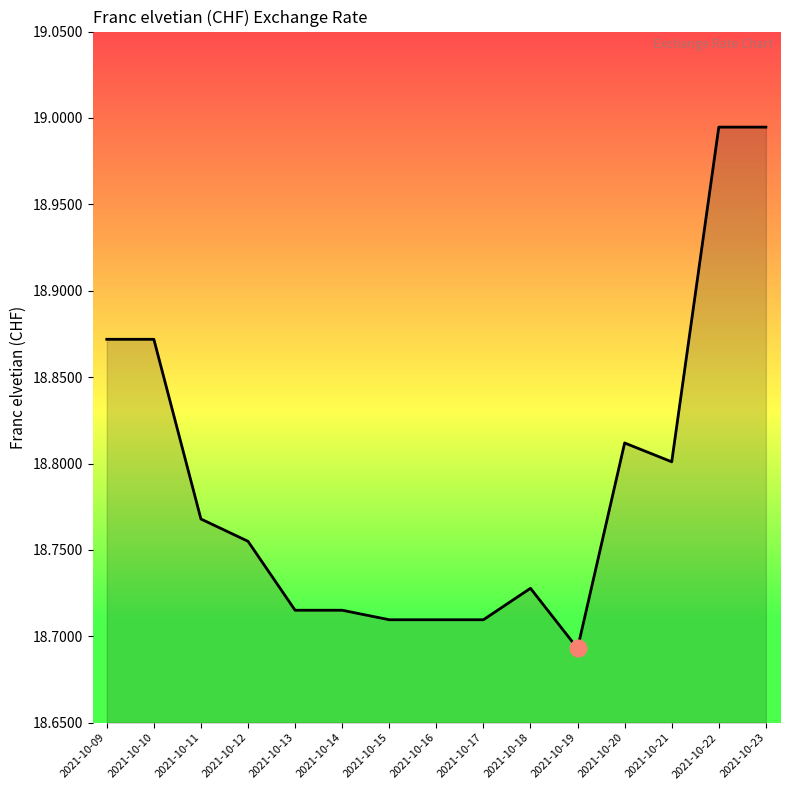

What is the change in value from 2021-10-19 to 2021-10-20?

+0.1